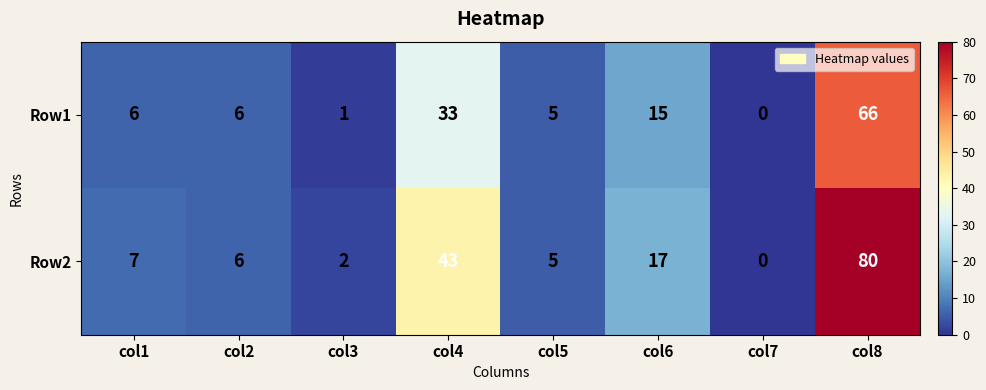

Reading right to left, transcribe all the data shown in this chart.

Row1: col8=66	col7=0	col6=15	col5=5	col4=33	col3=1	col2=6	col1=6
Row2: col8=80	col7=0	col6=17	col5=5	col4=43	col3=2	col2=6	col1=7